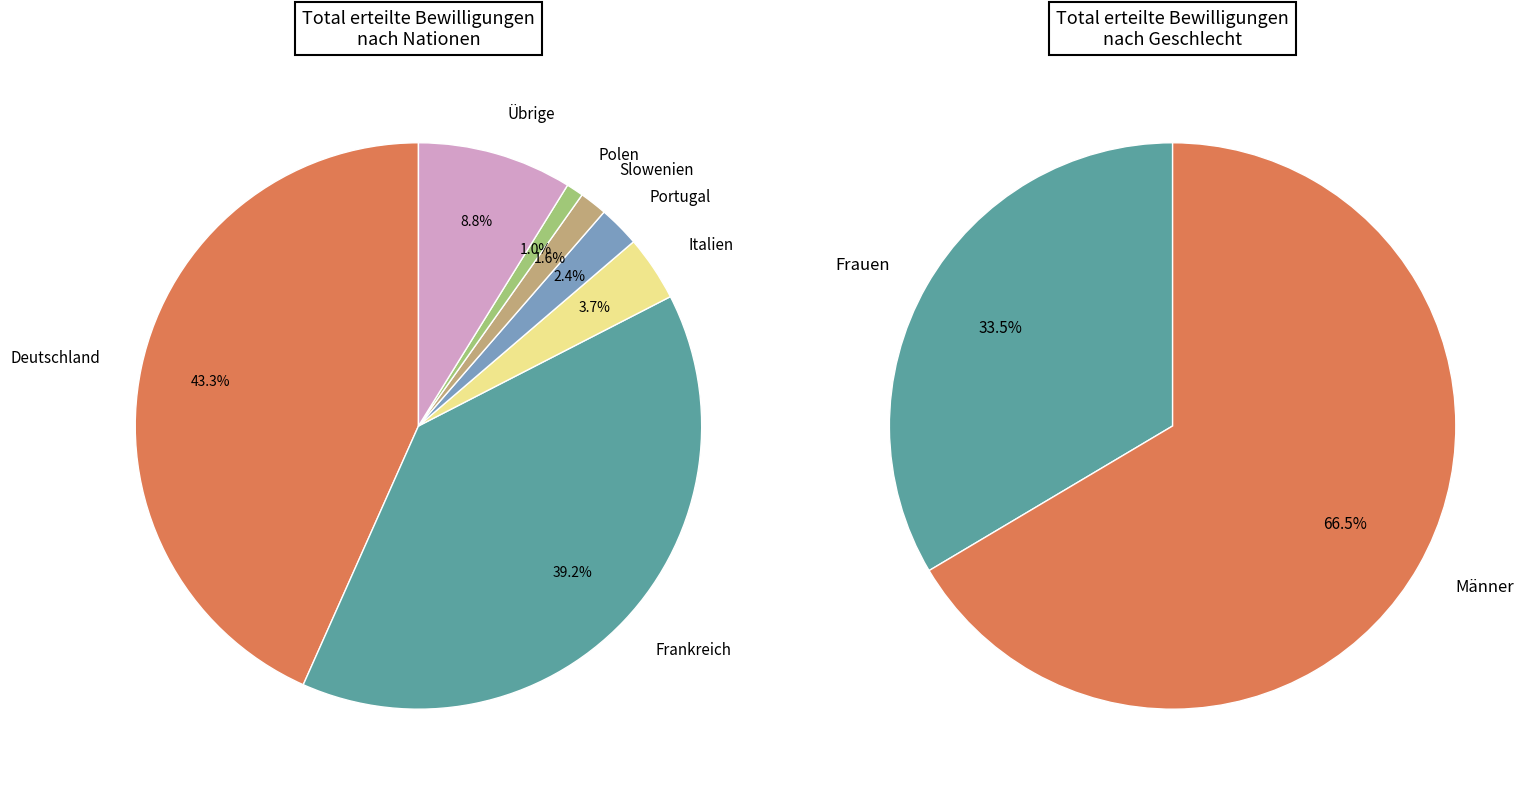

Which slice is the largest?

Deutschland